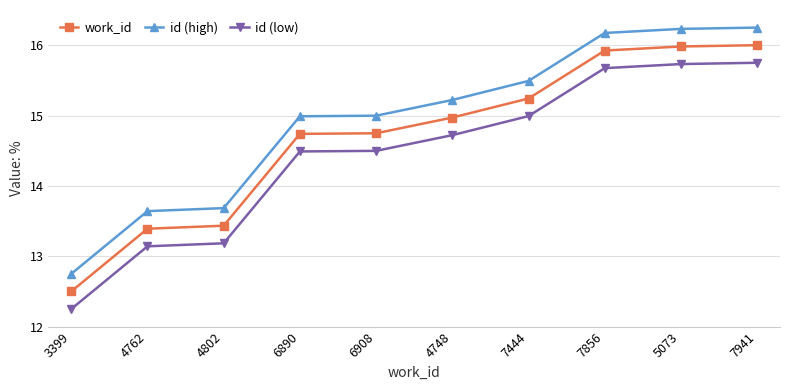

What is the sum of the id (high) values at 4762 and 6908?

28.6